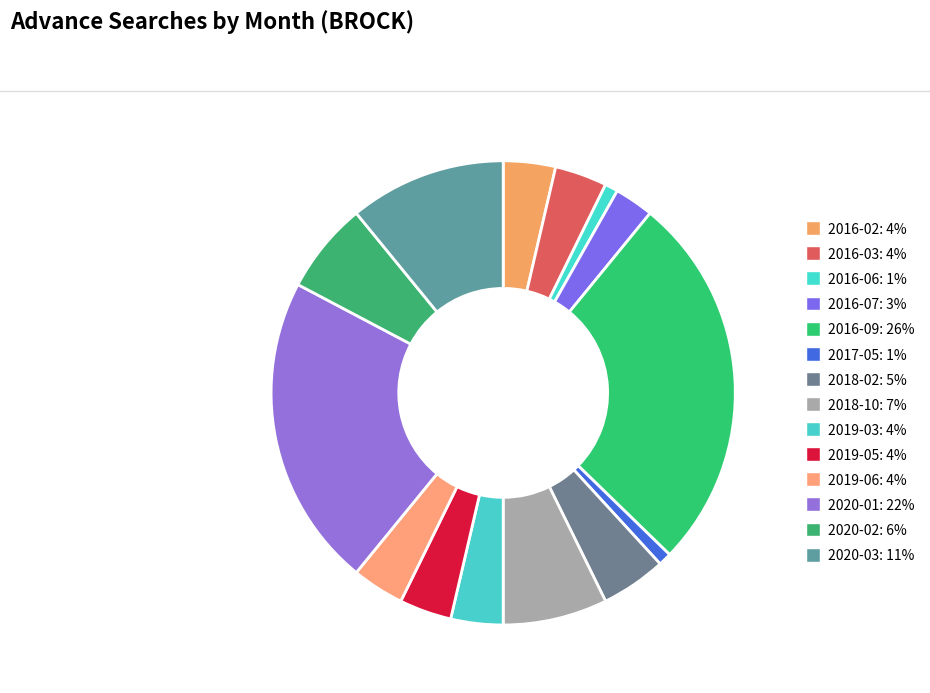

Count the number of slices in the pie.

14